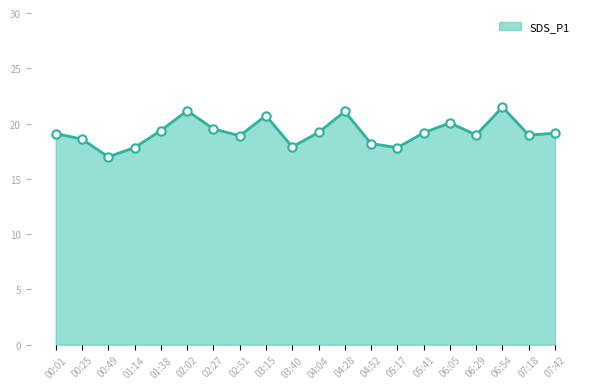

What position from the right is 06:05?

5